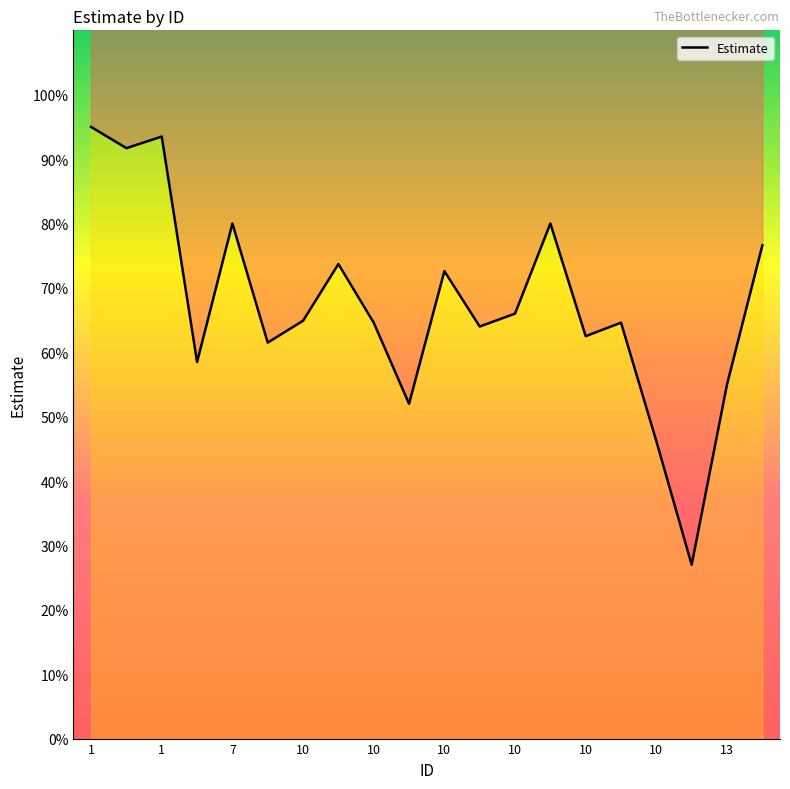

What is the approximate value at 10?

0.7